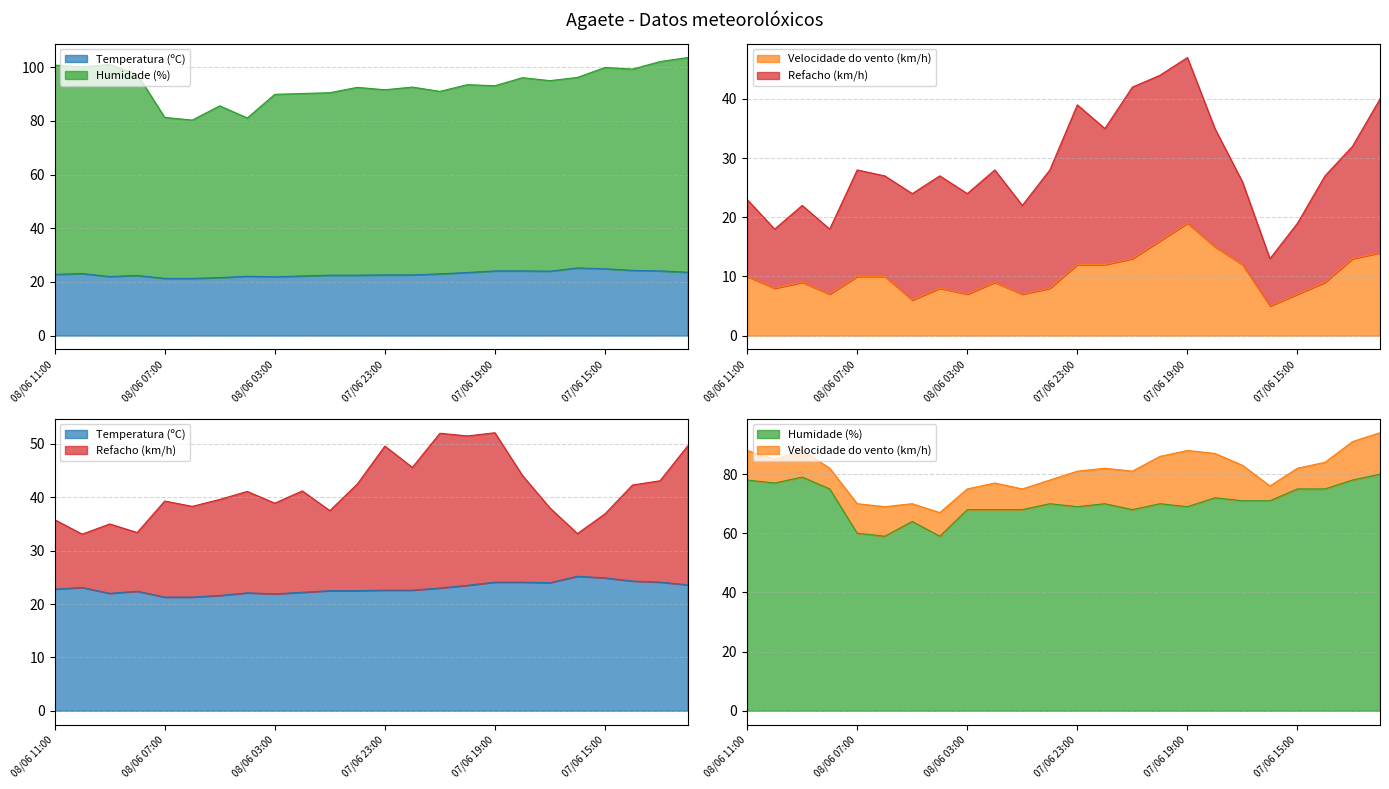

Rank the series at 08/06 01:00 from highest to lowest value.

Humidade (%), Refacho (km/h), Temperatura (ºC), Velocidade do vento (km/h)